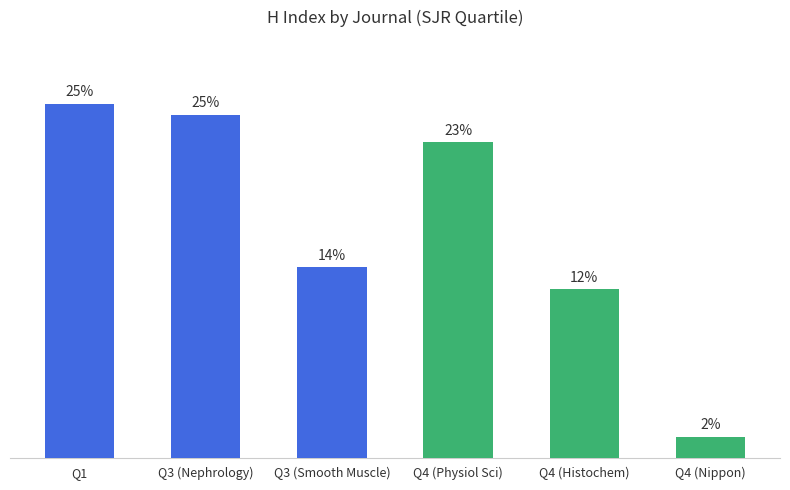

How many distinct data groups are displayed?

1